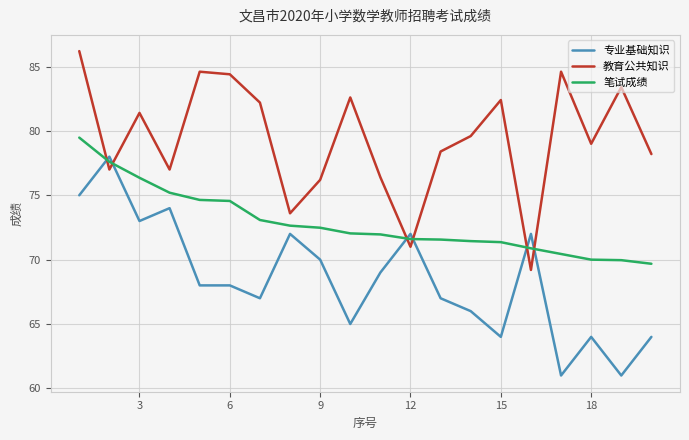

Which series ends up on top after the final intersection of 教育公共知识 and 专业基础知识?

教育公共知识